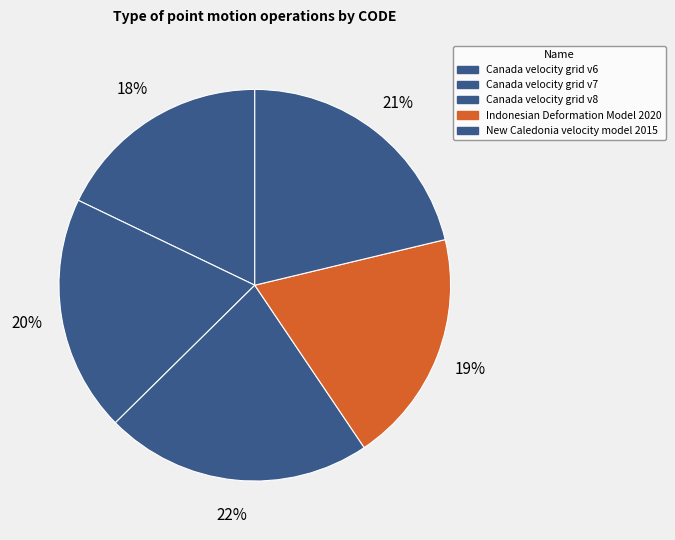

Does any single category account for the majority?

No